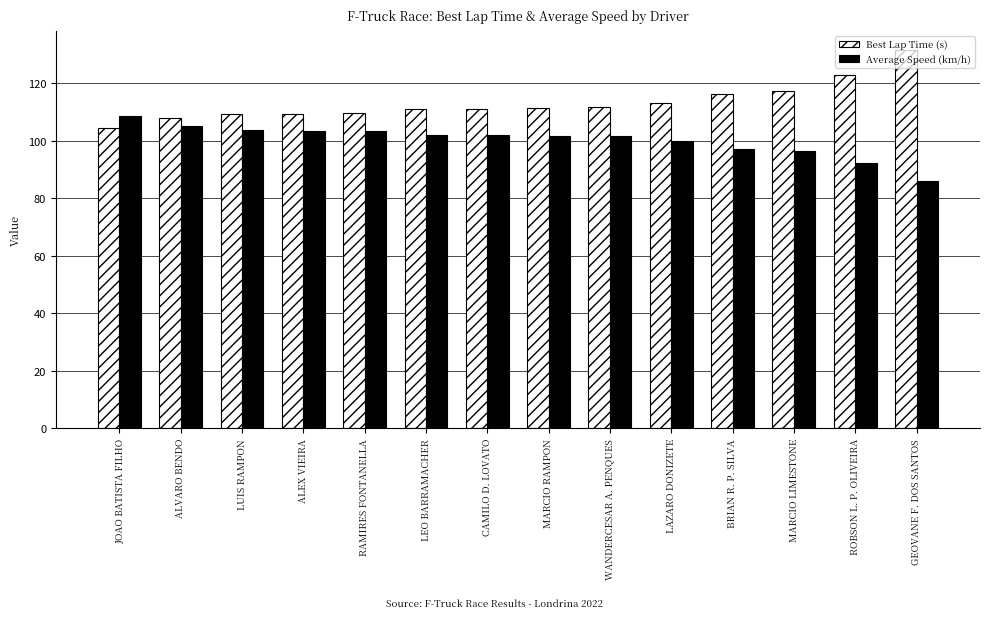

List the series in order of their peak value, lowest first.

Average Speed (km/h), Best Lap Time (s)